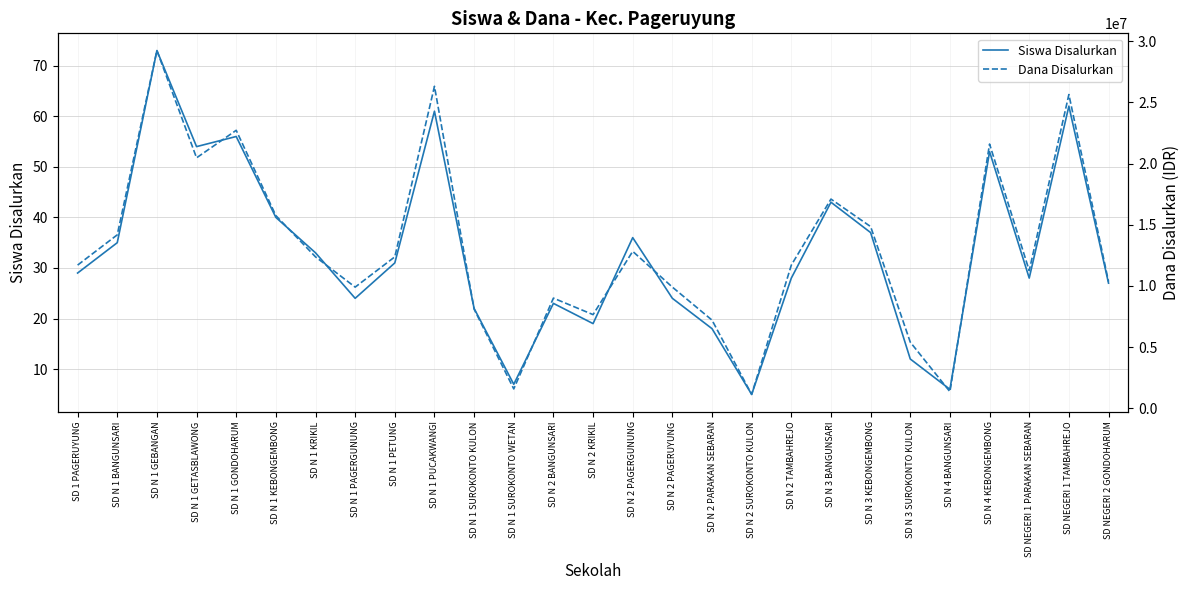

Reading right to left, extract all data points from this chart.

Siswa Disalurkan: 27	62	28	53	6	12	37	43	28	5	18	24	36	19	23	7	22	61	31	24	33	40	56	54	73	35	29
Dana Disalurkan: 10350000	25650000	11250000	21600000	1350000	5400000	14850000	17100000	11700000	1125000	7200000	9900000	12825000	7650000	9000000	1575000	8100000	26325000	12375000	9900000	12375000	15750000	22725000	20475000	29250000	14175000	11700000